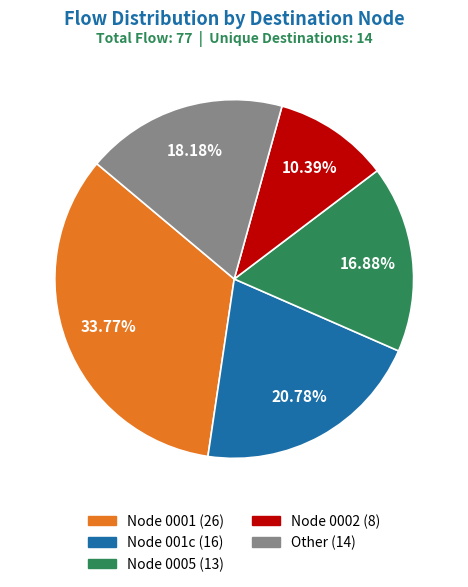

Does any single category account for the majority?

No